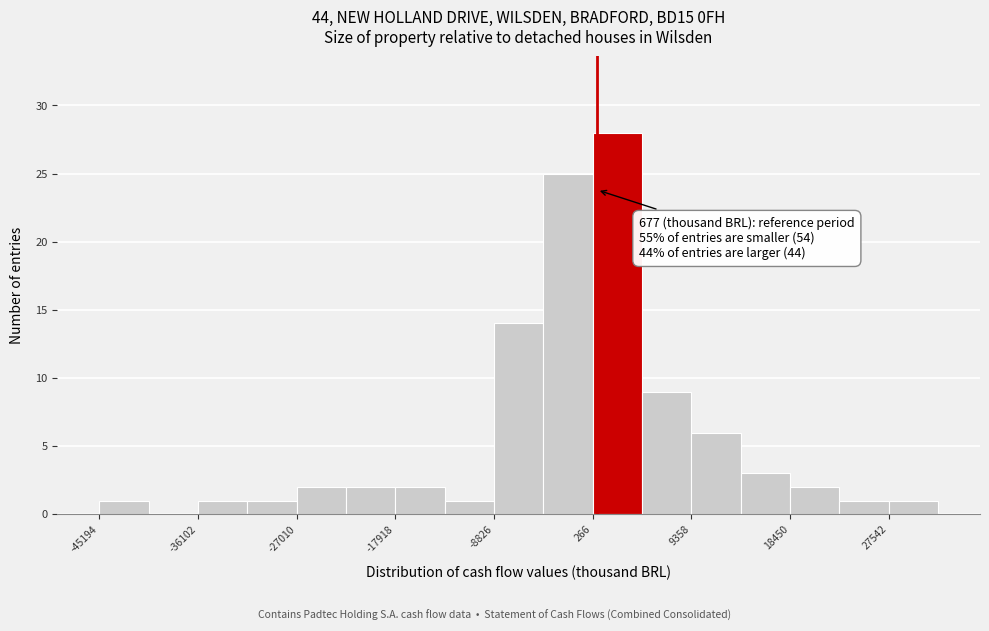

Which range on the x-axis has the tallest bar?

0 to 5000